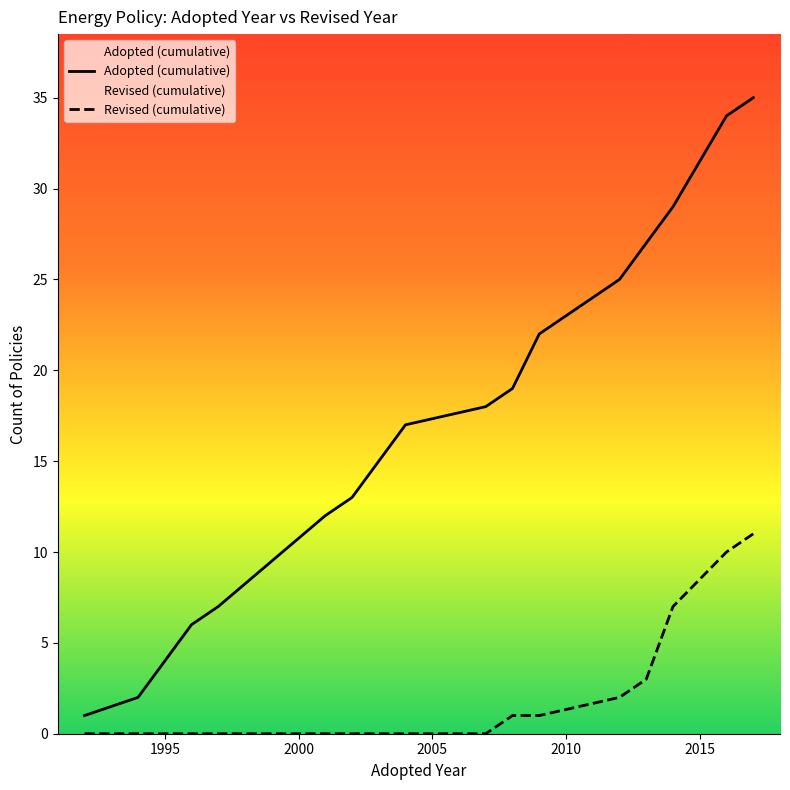

Reading left to right, transcribe all the data shown in this chart.

Adopted (cumulative): 1	2	4	6	7	12	13	15	17	18	19	22	25	27	29	34	35
Revised (cumulative): 0	0	0	0	0	0	0	0	0	0	1	1	2	3	7	10	11